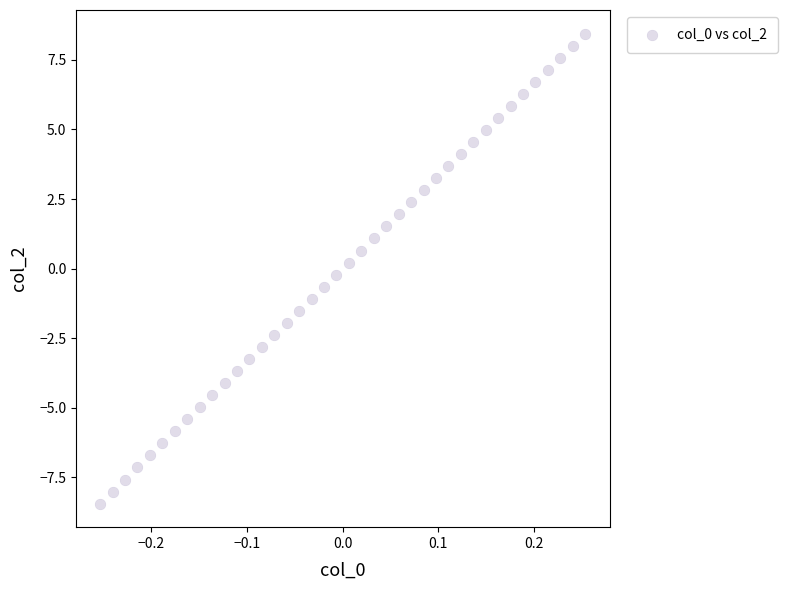

What is the range of Y values (max minus min)?

16.9